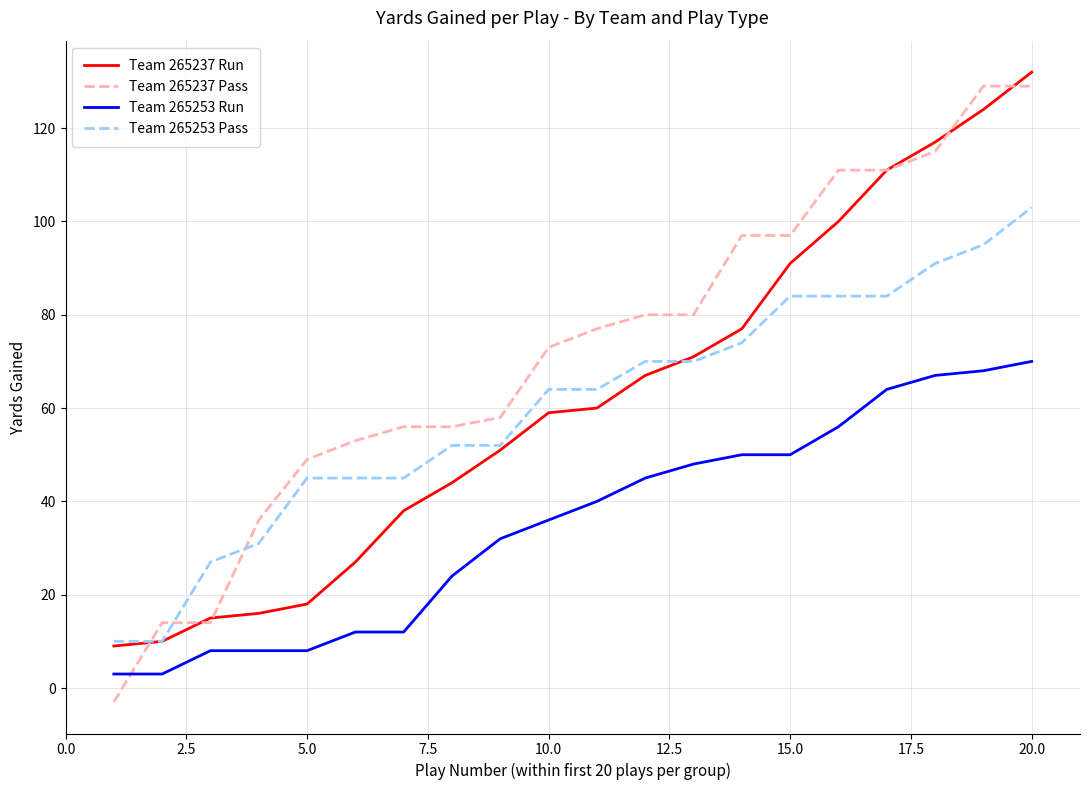

Reading right to left, extract all data points from this chart.

Team 265237 Run: 132	124	117	111	100	91	77	71	67	60	59	51	44	38	27	18	16	15	10	9
Team 265237 Pass: 129	129	115	111	111	97	97	80	80	77	73	58	56	56	53	49	36	14	14	-3
Team 265253 Run: 70	68	67	64	56	50	50	48	45	40	36	32	24	12	12	8	8	8	3	3
Team 265253 Pass: 103	95	91	84	84	84	74	70	70	64	64	52	52	45	45	45	31	27	10	10